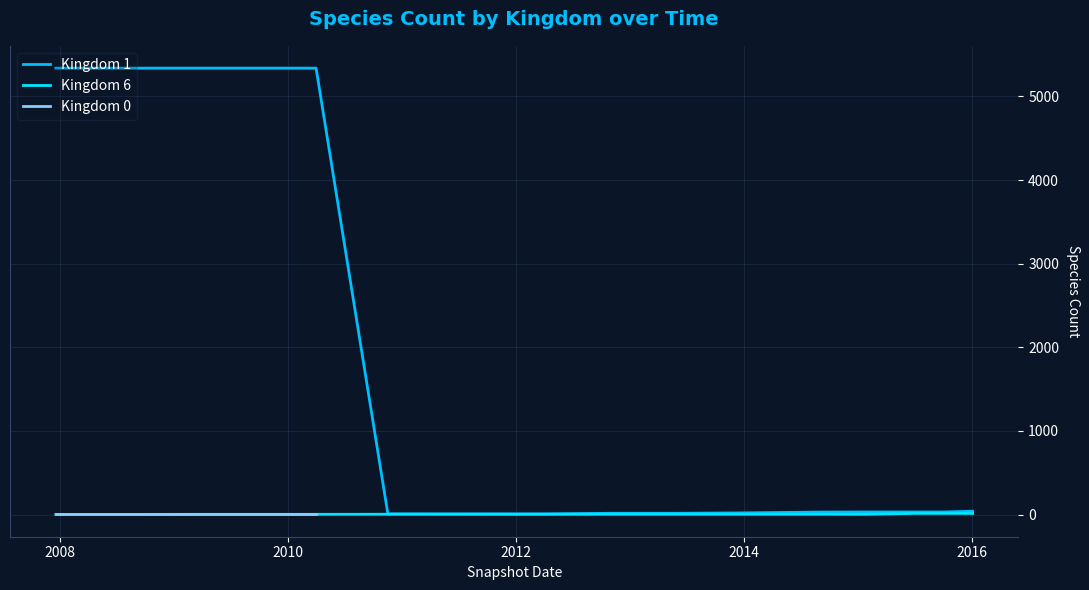

True or false: kingdom_1 has a value of 9528 at kingdom_1.

False